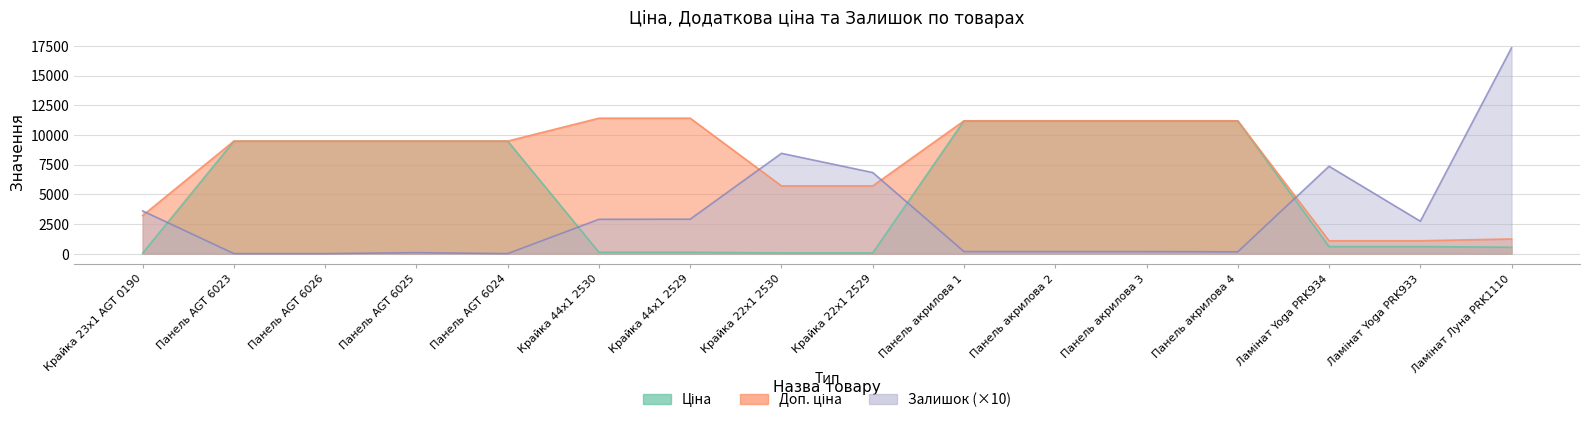

Reading right to left, what are all the values shown in this chart?

Ціна: Ламінат Луна PRK1110=539.0	Ламінат Yoga PRK933=589.9	Ламінат Yoga PRK934=589.9	Панель акрилова 4=11188.2	Панель акрилова 3=11188.2	Панель акрилова 2=11188.2	Панель акрилова 1=11188.2	Крайка 22x1 2529=57.0	Крайка 22x1 2530=57.0	Крайка 44x1 2529=114.1	Крайка 44x1 2530=114.1	Панель AGT 6024=9480.1	Панель AGT 6025=9480.1	Панель AGT 6026=9480.1	Панель AGT 6023=9480.1	Крайка 23x1 AGT 0190=32.0
Доп. ціна: Ламінат Луна PRK1110=1235.4	Ламінат Yoga PRK933=1081.7	Ламінат Yoga PRK934=1081.7	Панель акрилова 4=11188.2	Панель акрилова 3=11188.2	Панель акрилова 2=11188.2	Панель акрилова 1=11188.2	Крайка 22x1 2529=5705.0	Крайка 22x1 2530=5705.0	Крайка 44x1 2529=11410.0	Крайка 44x1 2530=11410.0	Панель AGT 6024=9480.1	Панель AGT 6025=9480.1	Панель AGT 6026=9480.1	Панель AGT 6023=9480.1	Крайка 23x1 AGT 0190=3205.0
Залишок: Ламінат Луна PRK1110=17340.0	Ламінат Yoga PRK933=2730.0	Ламінат Yoga PRK934=7360.0	Панель акрилова 4=150.0	Панель акрилова 3=170.0	Панель акрилова 2=170.0	Панель акрилова 1=170.0	Крайка 22x1 2529=6830.0	Крайка 22x1 2530=8450.0	Крайка 44x1 2529=2900.0	Крайка 44x1 2530=2890.0	Панель AGT 6024=0.0	Панель AGT 6025=80.0	Панель AGT 6026=0.0	Панель AGT 6023=0.0	Крайка 23x1 AGT 0190=3600.0